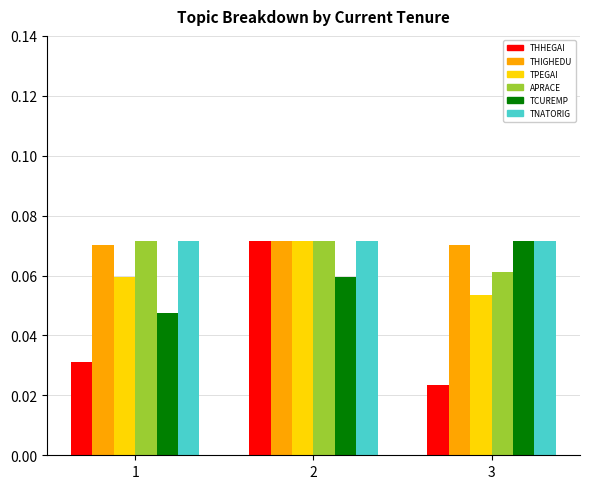

Which label corresponds to the smallest value in the chart?

3